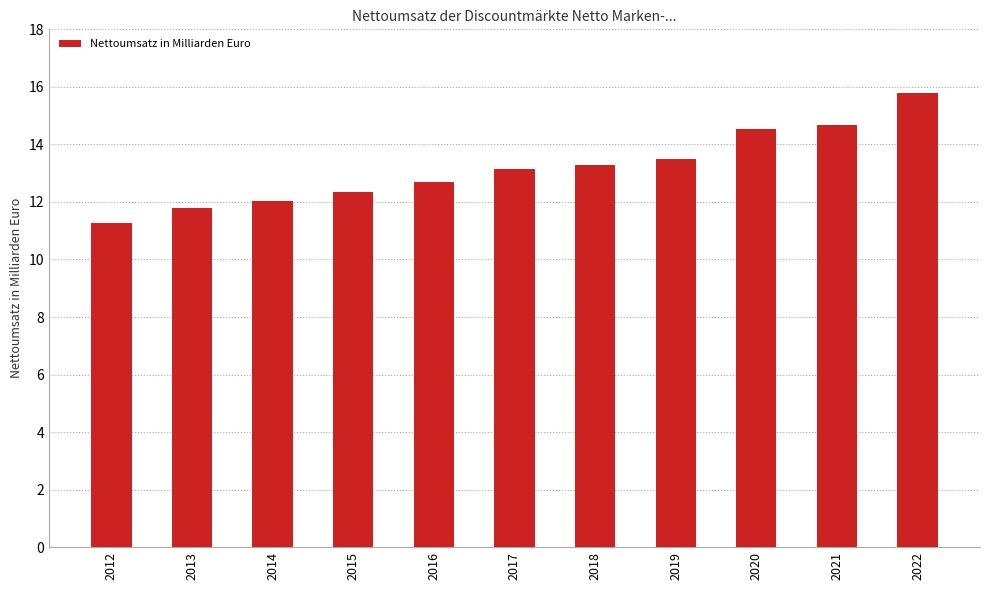

What is the ratio of the value at 2022 to the value at 2012?

1.4